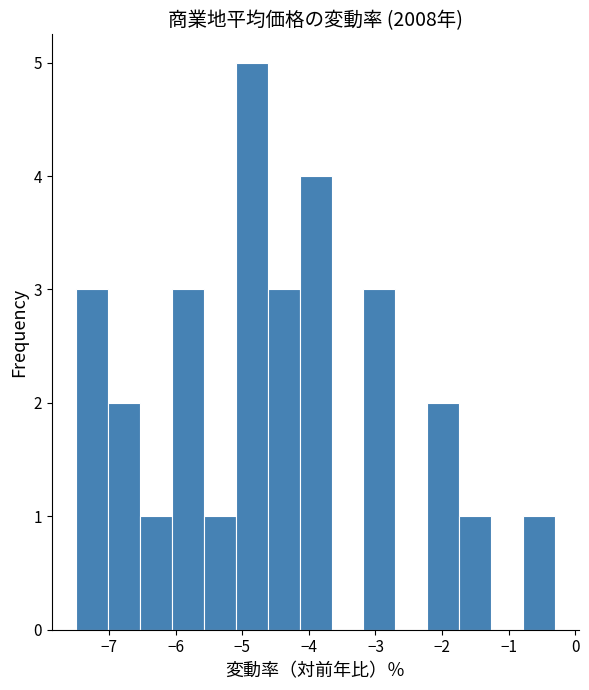

What is the height of the bar covering -6.54 to -6.06 on the x-axis? Neither the bar edges nor the heights are printed on the chart, so give them approximately, as read against the axes.

1